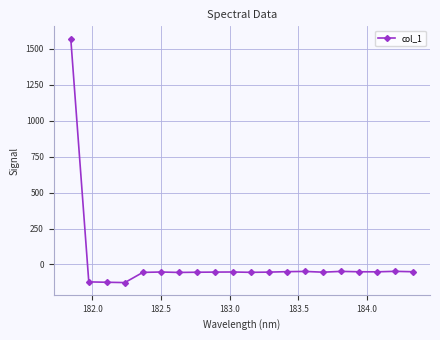

What is the difference between the maximum and minimum values?

1698.6